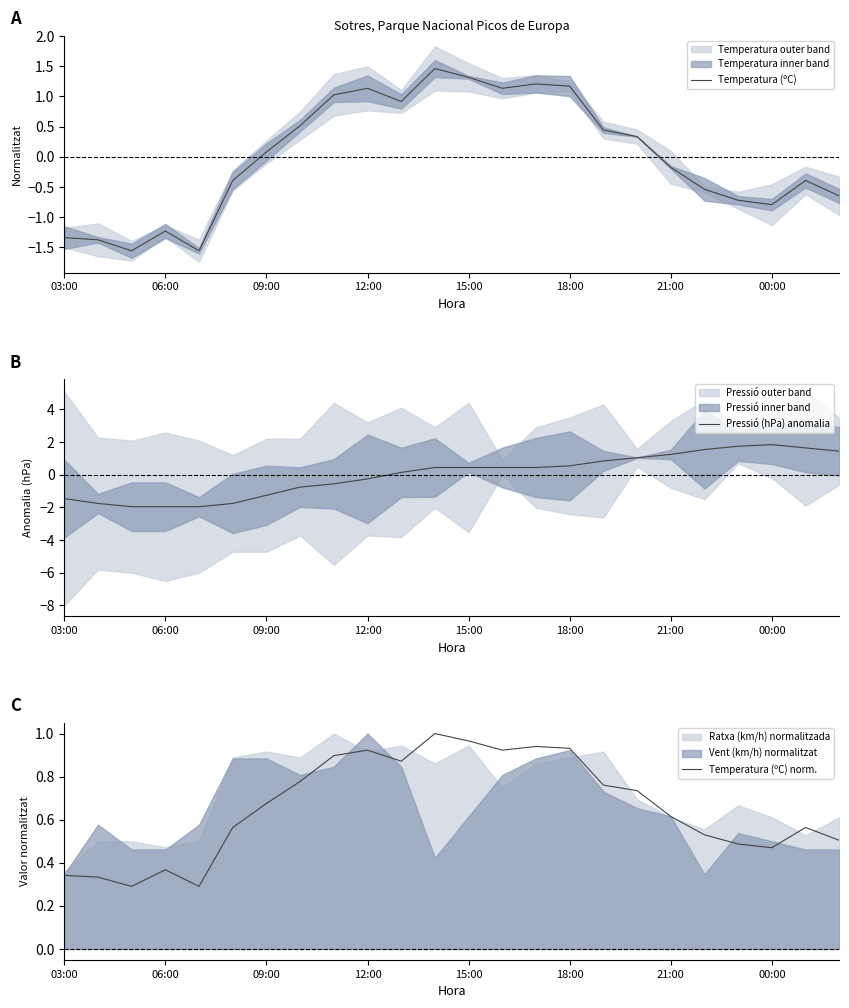

The value of Temperatura (ºC) at 18:00 is 1.2. True or false?

True